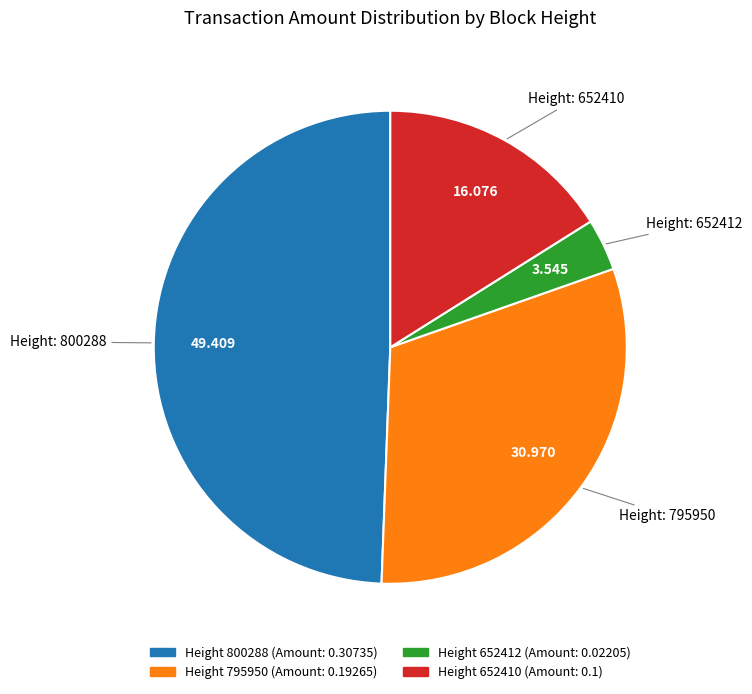

Is there a majority slice in this chart?

No